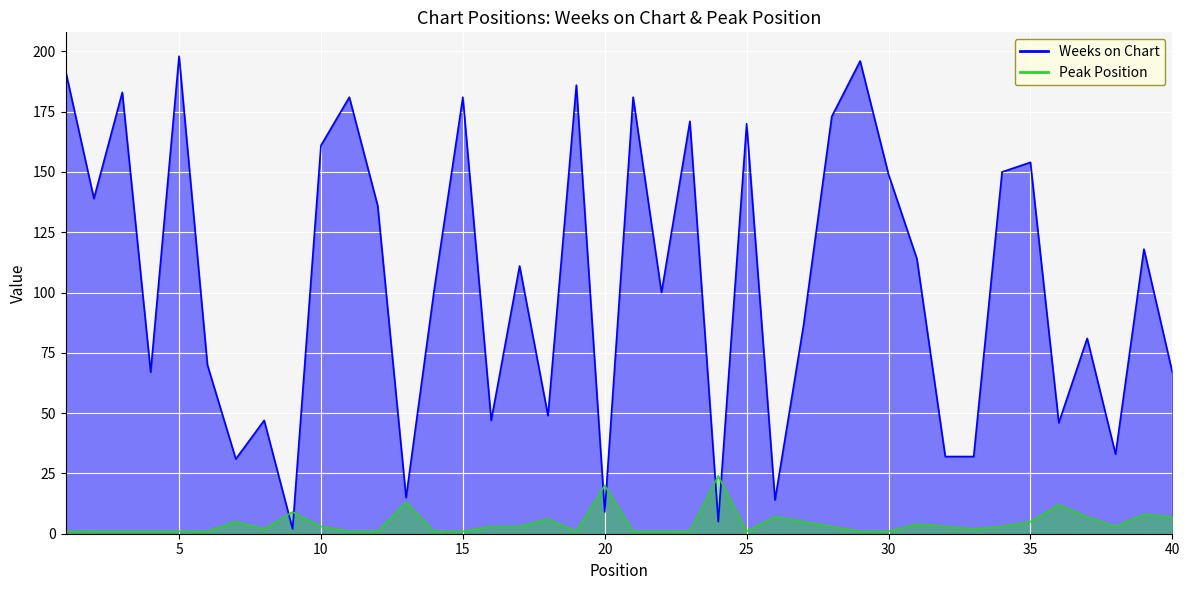

Which series ends up on top after the final intersection of Weeks on Chart and Peak Position?

Weeks on Chart